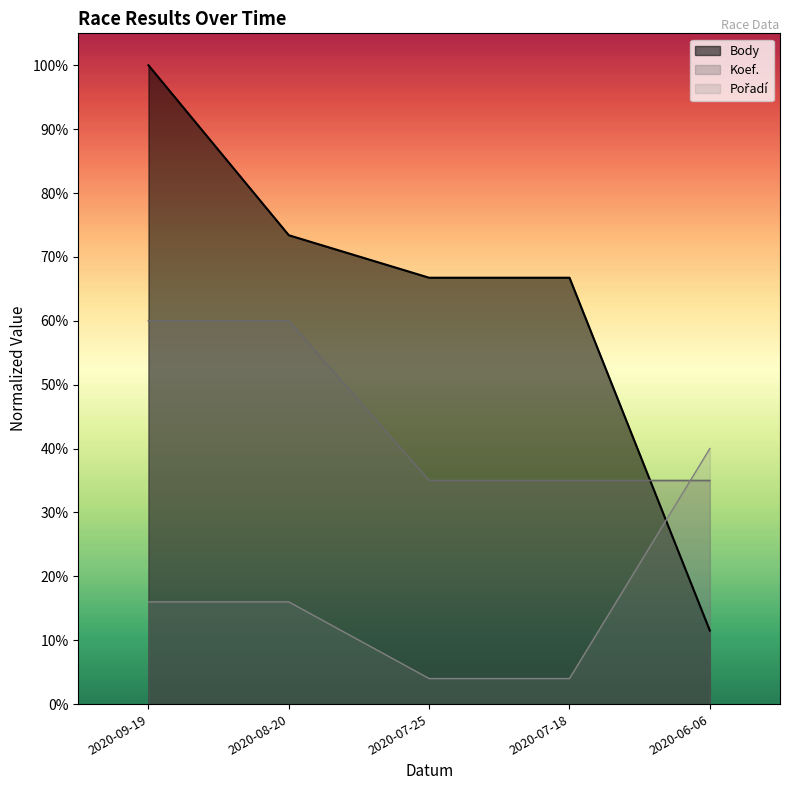

Which series has the largest total across all categories?

Body